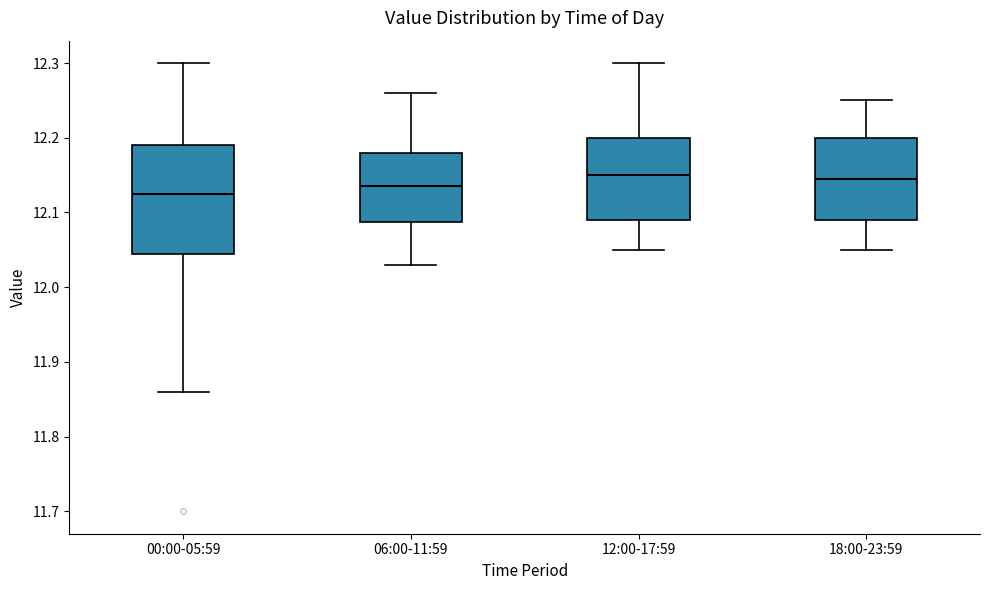

Reading left to right, read every box against the y-axis: the position of its median line, the range the box covers, and the ends of its whiskers. The values are not printed on the chart, so give them approximately, as read against the axis.

00:00-05:59: median 12.13, box 12.05 to 12.19, whiskers 11.86 to 12.30
06:00-11:59: median 12.14, box 12.09 to 12.18, whiskers 12.03 to 12.26
12:00-17:59: median 12.15, box 12.09 to 12.20, whiskers 12.05 to 12.30
18:00-23:59: median 12.15, box 12.09 to 12.20, whiskers 12.05 to 12.25